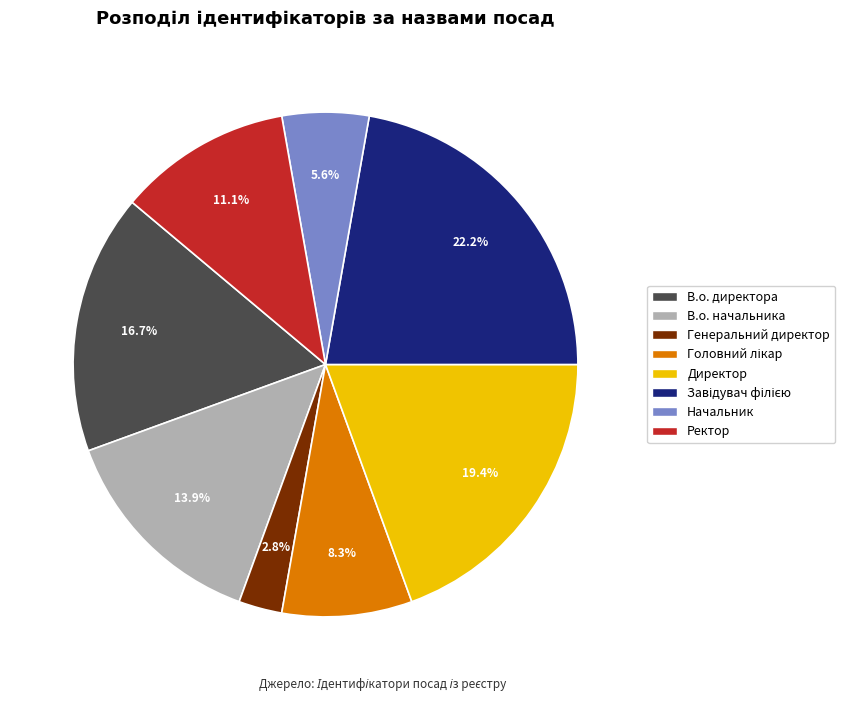

True or false: В.о. начальника accounts for 26% of the total.

False